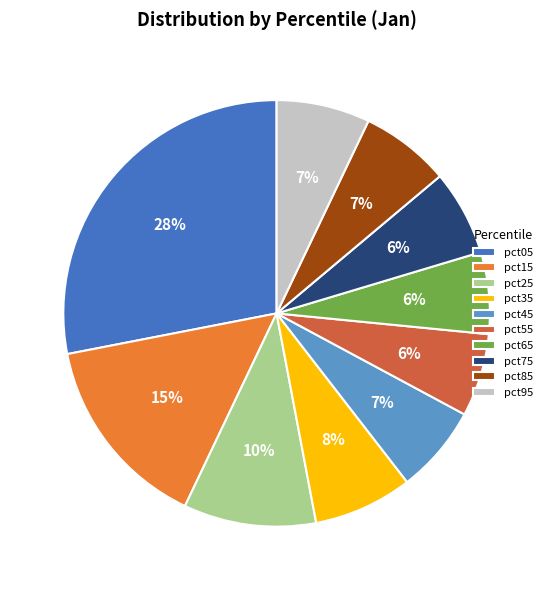

Does pct75 account for over 50% of the chart?

No